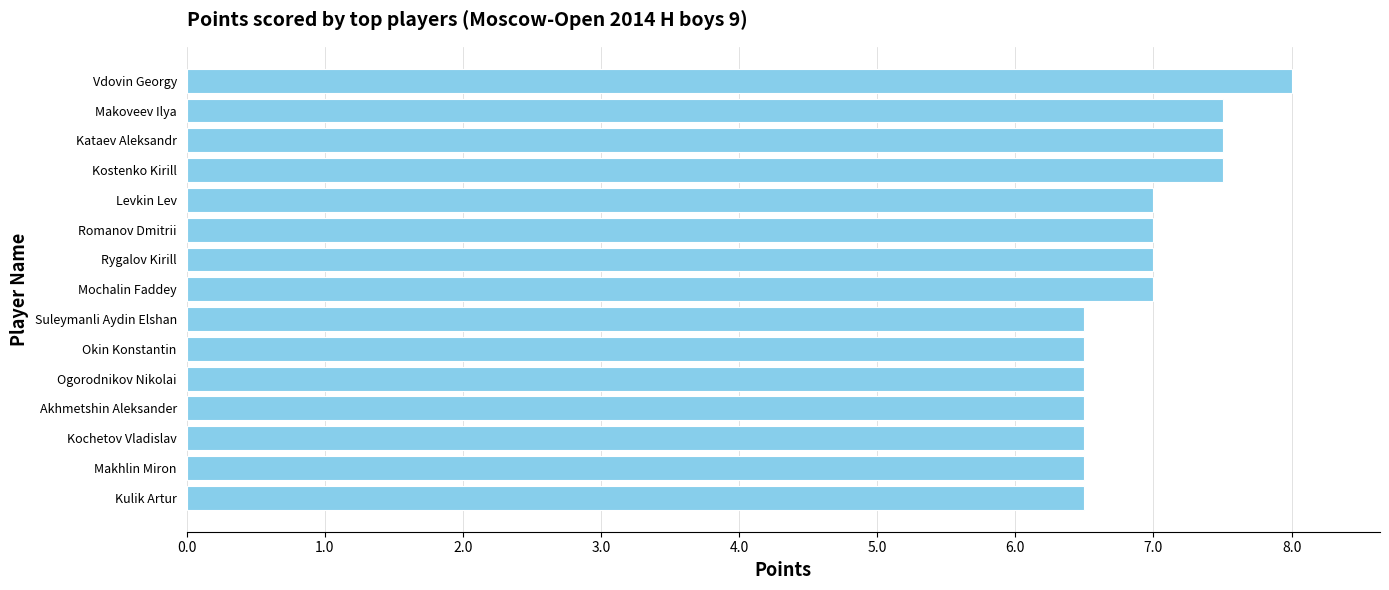

What is the ratio of the value at Kulik Artur to the value at Suleymanli Aydin Elshan?

1.0